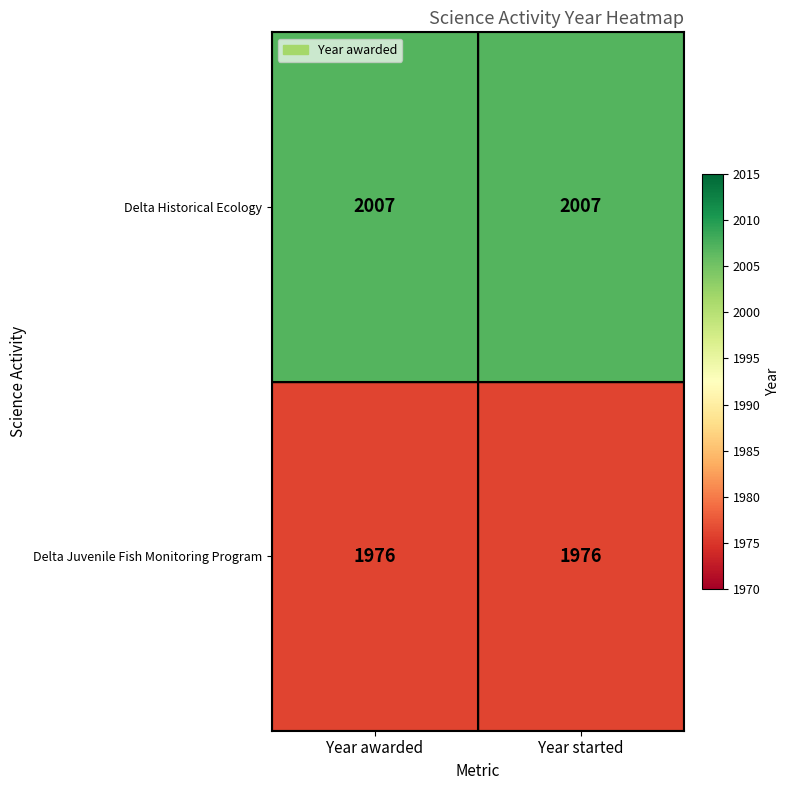

What is the total value across all series at Year started?

3983